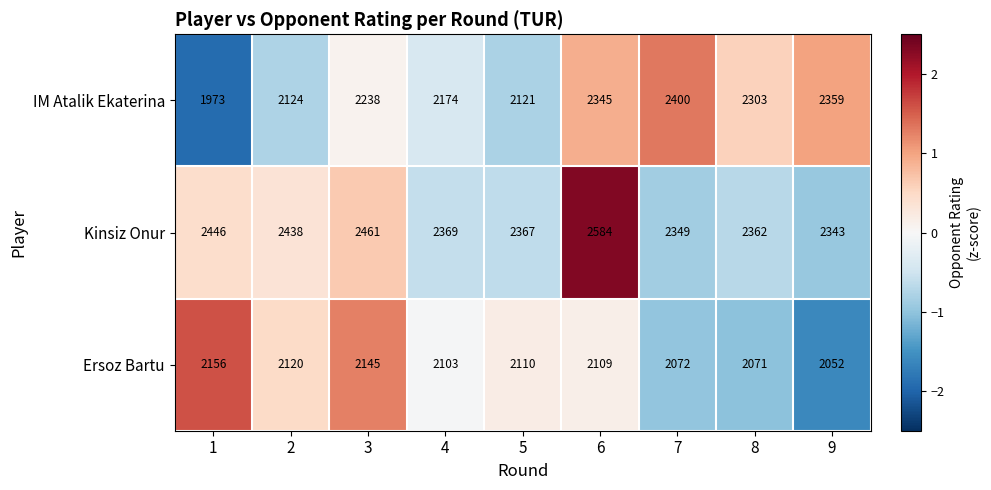

At which category does the chart reach its minimum across all series?

1